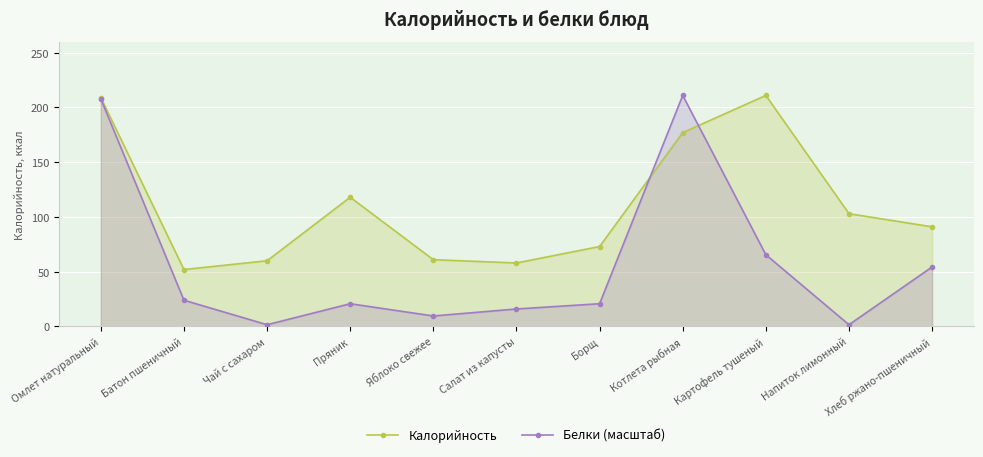

Where is Калорийность nearest to the value 131?

Пряник